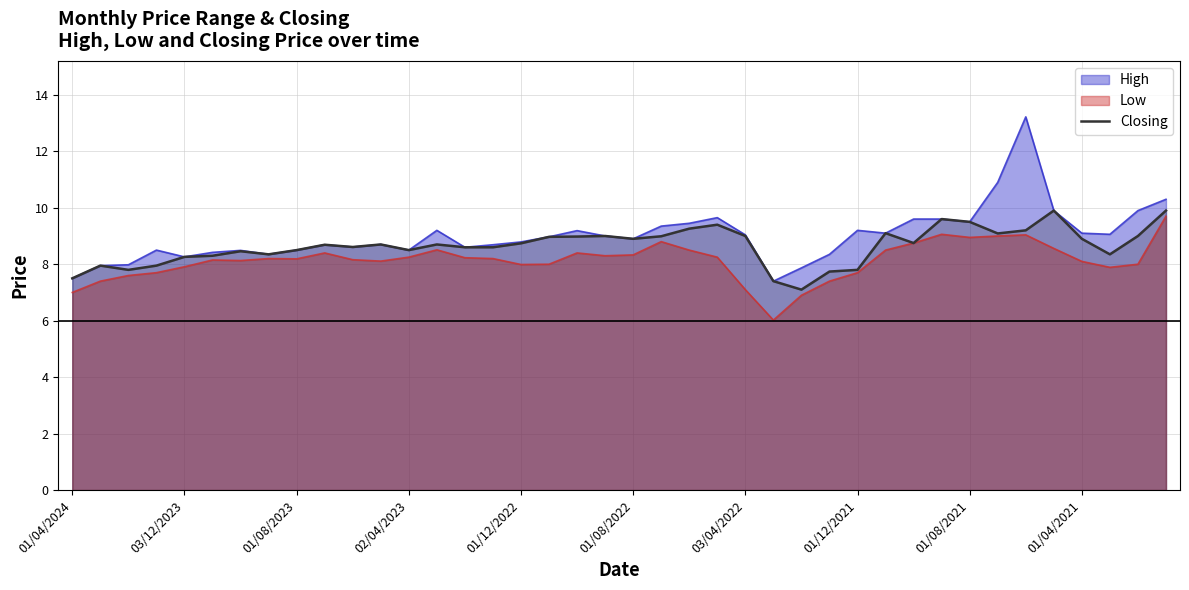

How many lines are shown in the chart?

3